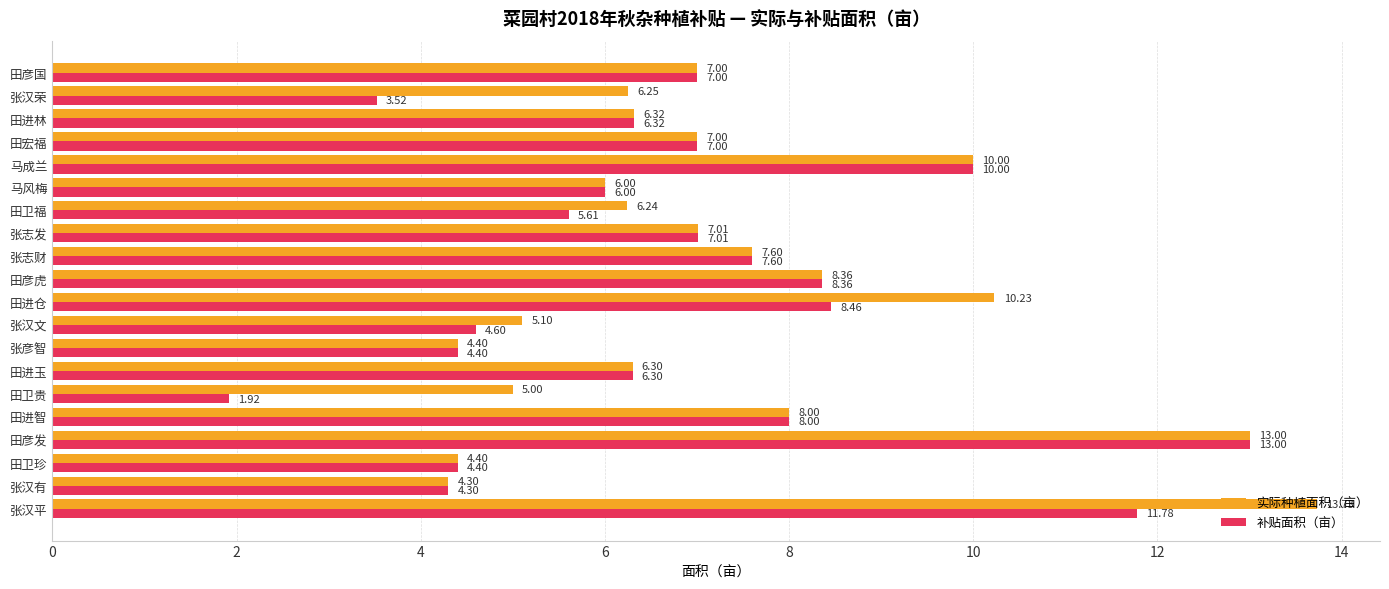

At which label does 实际种植面积（亩） reach its peak?

张汉平